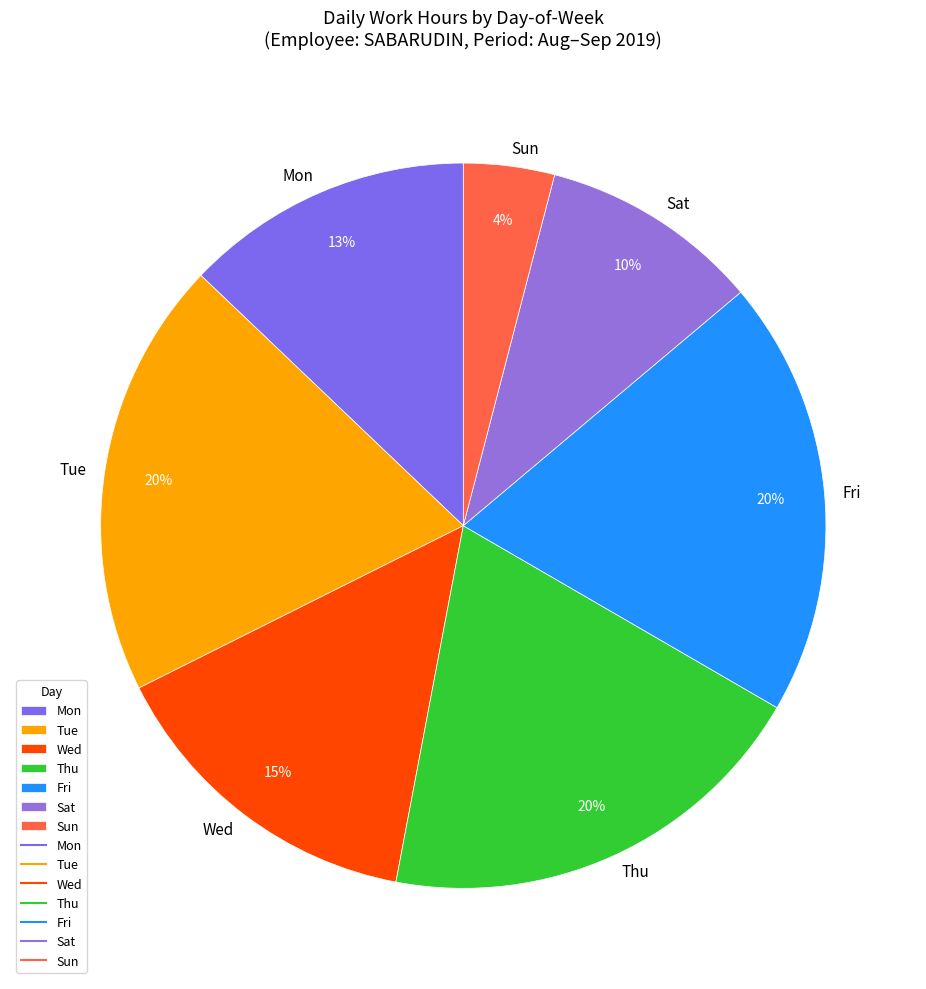

What is the ratio of the value at Mon to the value at Thu?

0.7